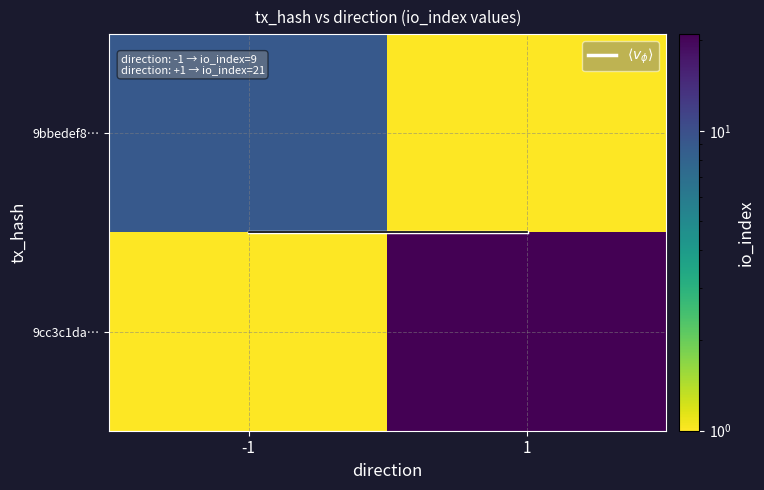

Which label corresponds to the smallest value in the chart?

-1